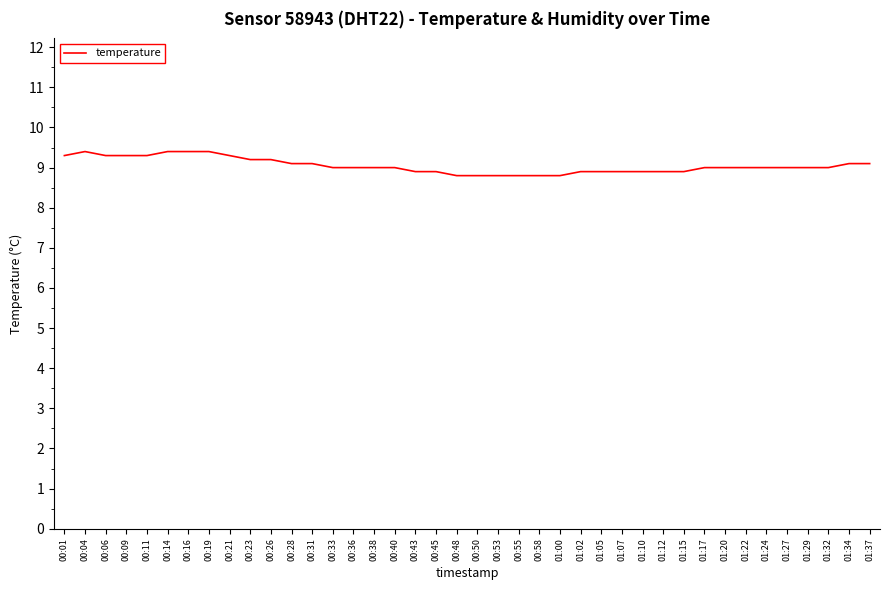

What is the smallest value displayed?

8.8